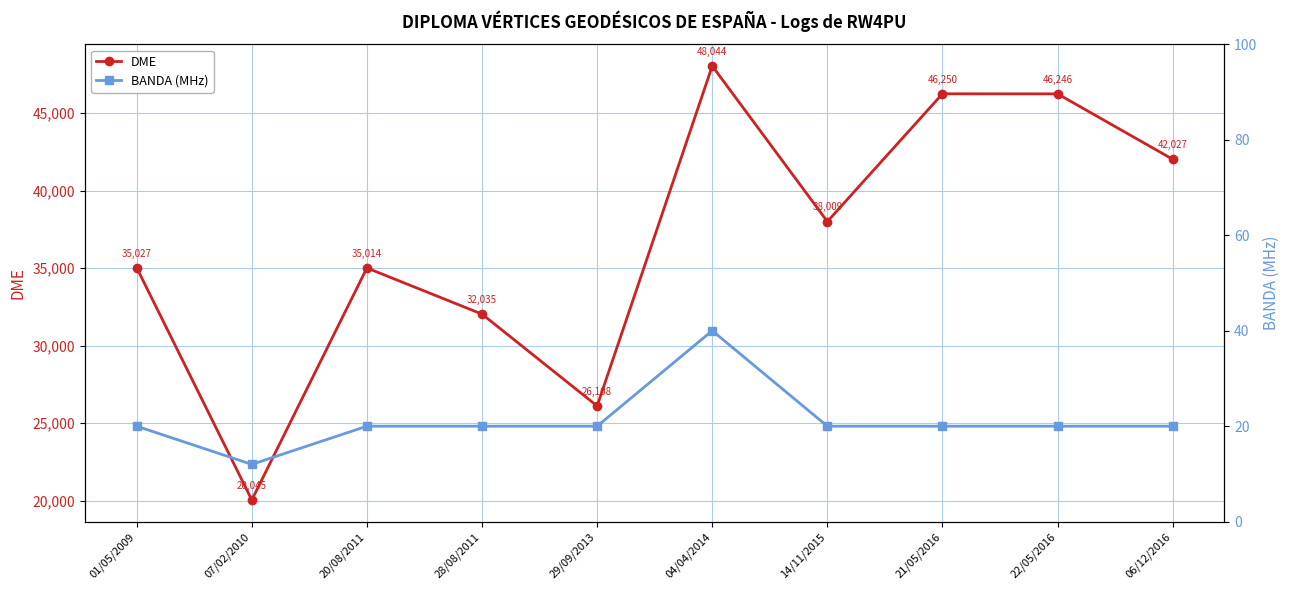

Which series changed the most between 20/08/2011 and 14/11/2015?

DME